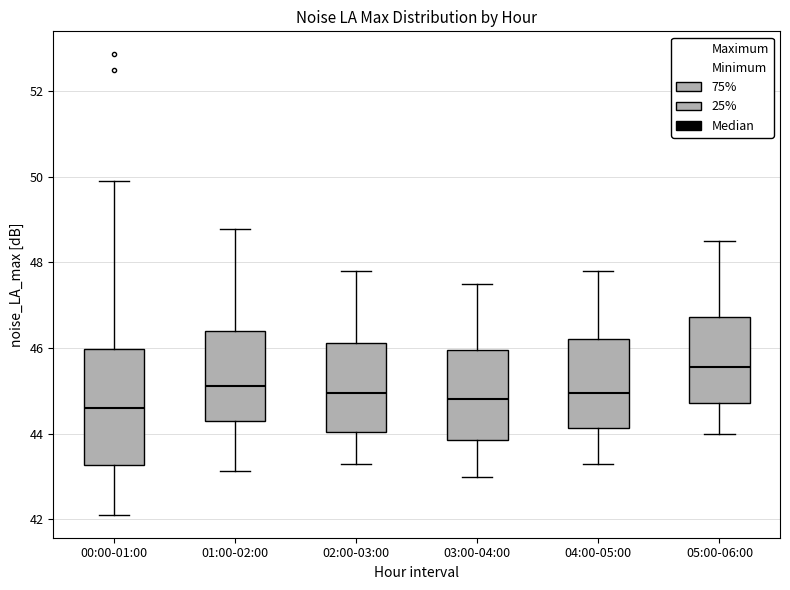

Reading left to right, transcribe this box plot: for each box, give where its median line is, the range the box spans, and where its two whiskers end, as read against the y-axis. The values are not printed on the chart, so give them approximately, as read against the axis.

00:00-01:00: median 44.6, box 43.2 to 46.0, whiskers 42.2 to 49.8
01:00-02:00: median 45.2, box 44.2 to 46.4, whiskers 43.2 to 48.8
02:00-03:00: median 45.0, box 44.0 to 46.2, whiskers 43.4 to 47.8
03:00-04:00: median 44.8, box 43.8 to 46.0, whiskers 43.0 to 47.6
04:00-05:00: median 45.0, box 44.2 to 46.2, whiskers 43.4 to 47.8
05:00-06:00: median 45.6, box 44.8 to 46.8, whiskers 44.0 to 48.6